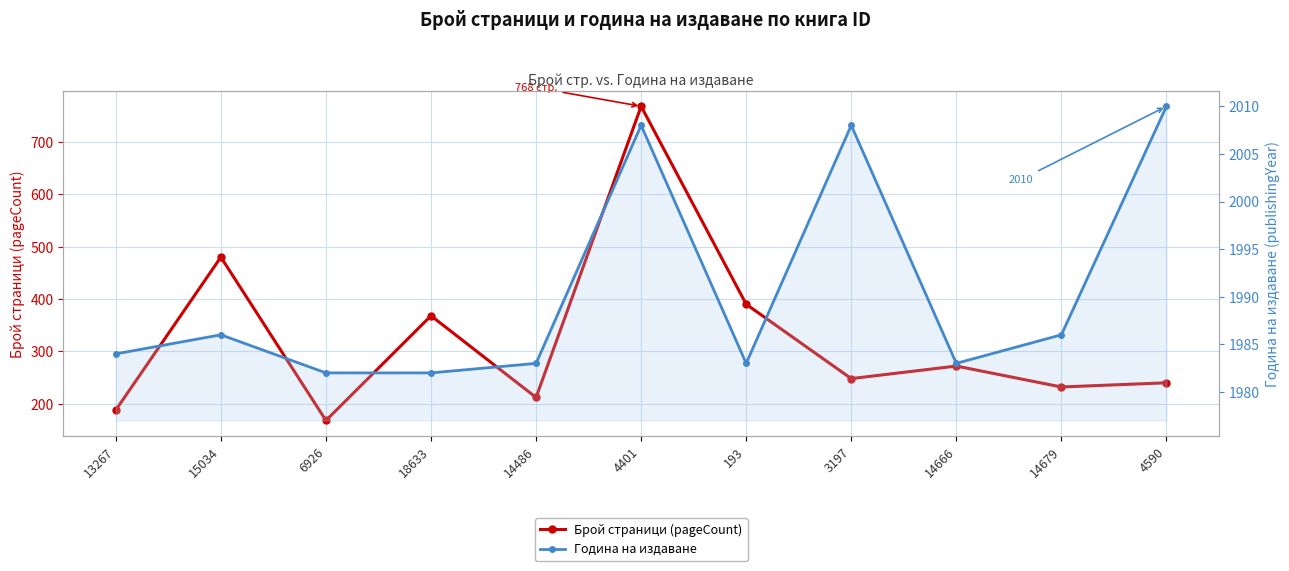

Reading left to right, transcribe all the data shown in this chart.

Брой страници (pageCount): 188	480	168	368	212	768	390	248	272	232	240
Година на издаване: 1984	1986	1982	1982	1983	2008	1983	2008	1983	1986	2010